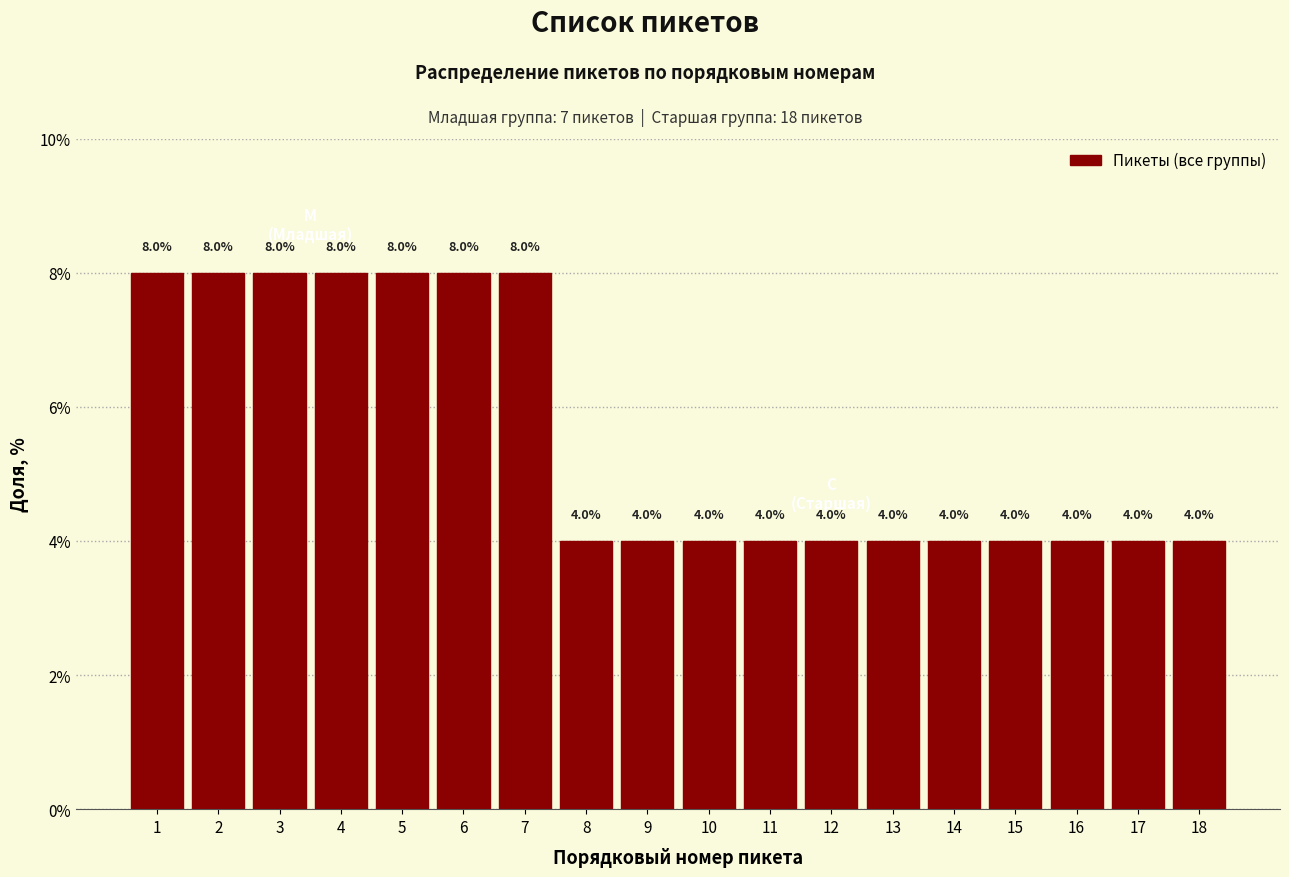

Reading right to left, list all the values displayed in this chart.

18=4	17=4	16=4	15=4	14=4	13=4	12=4	11=4	10=4	9=4	8=4	7=8	6=8	5=8	4=8	3=8	2=8	1=8